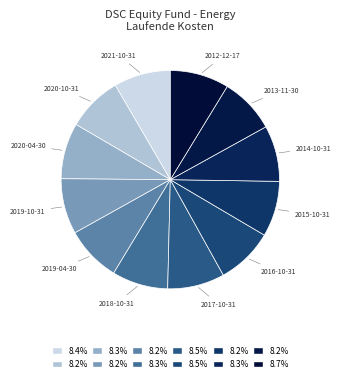

Does 2014-10-31 represent more than half of the total?

No